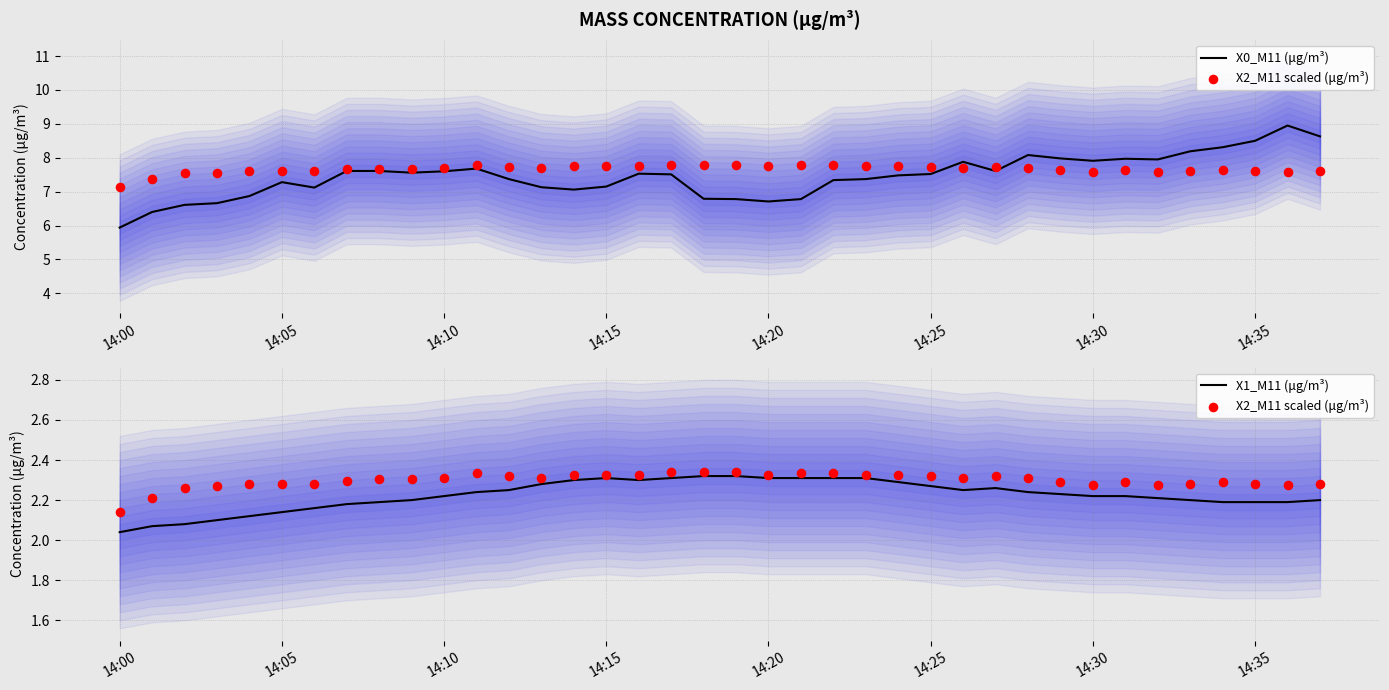

What is the lowest value of the X0_M11 (μg/m³) series?

5.9